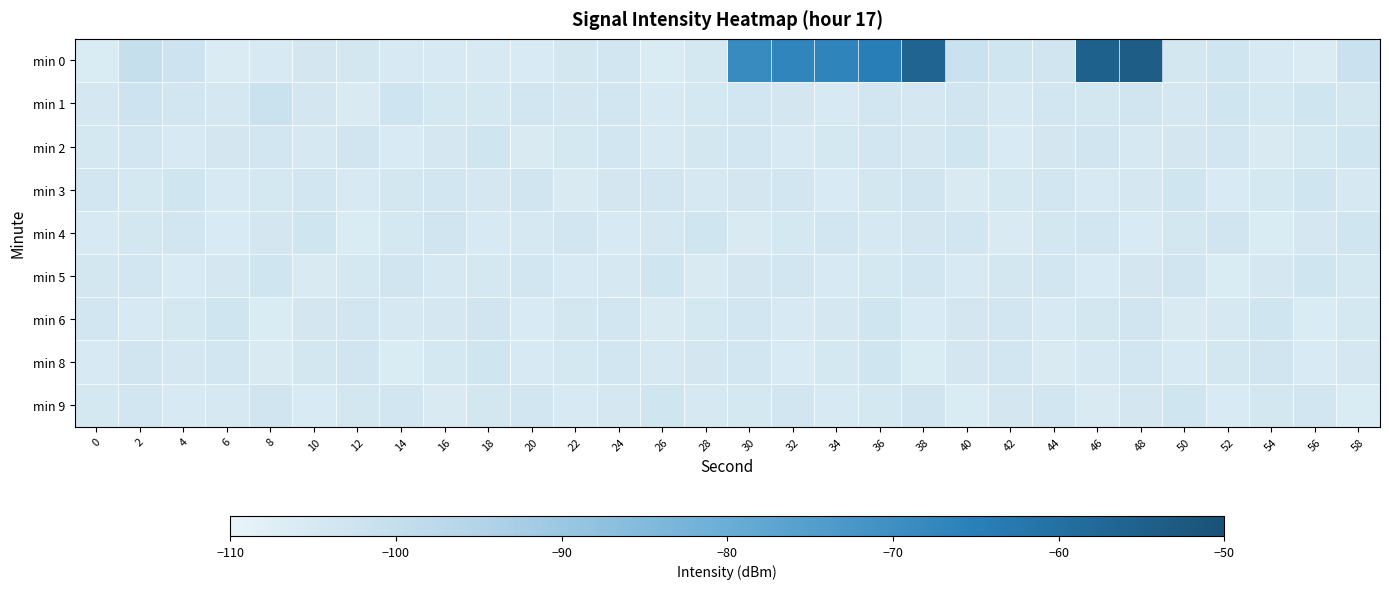

What is the difference between the highest and lowest values at 38?

49.7